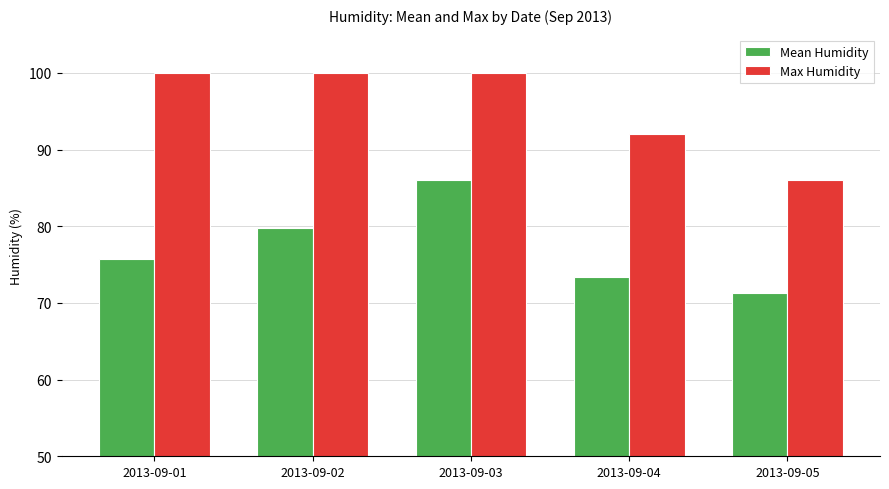

Where is Mean Humidity nearest to the value 78?

2013-09-02